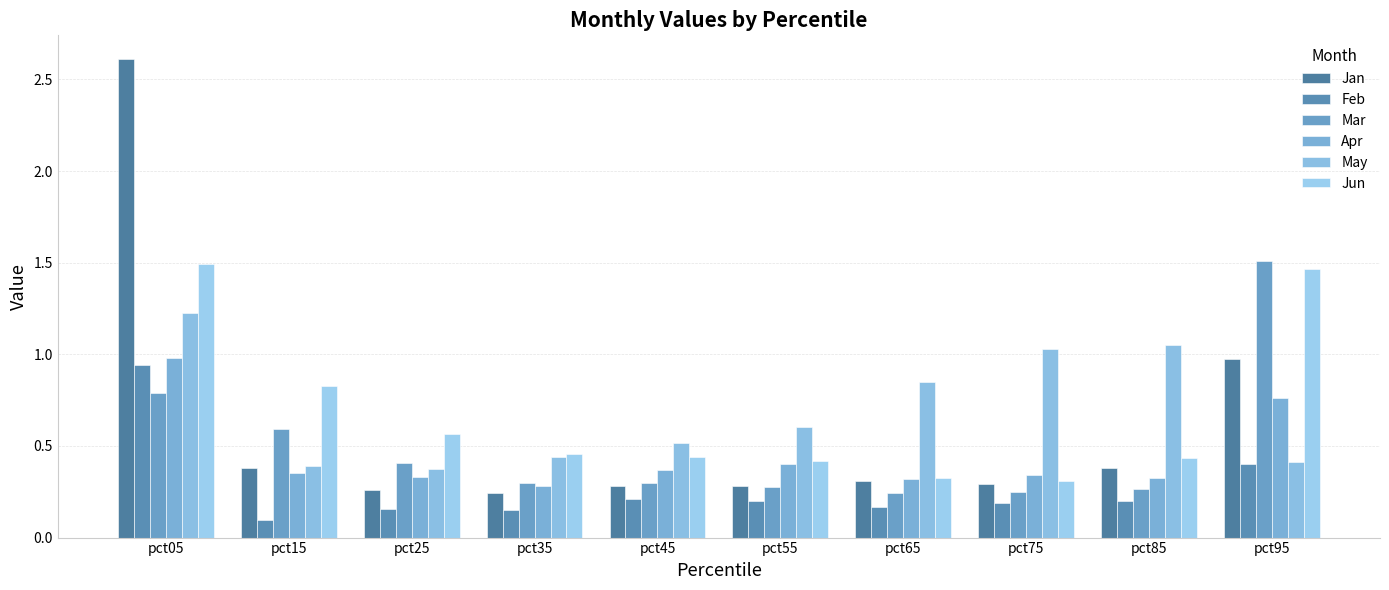

How many groups of bars are there?

10